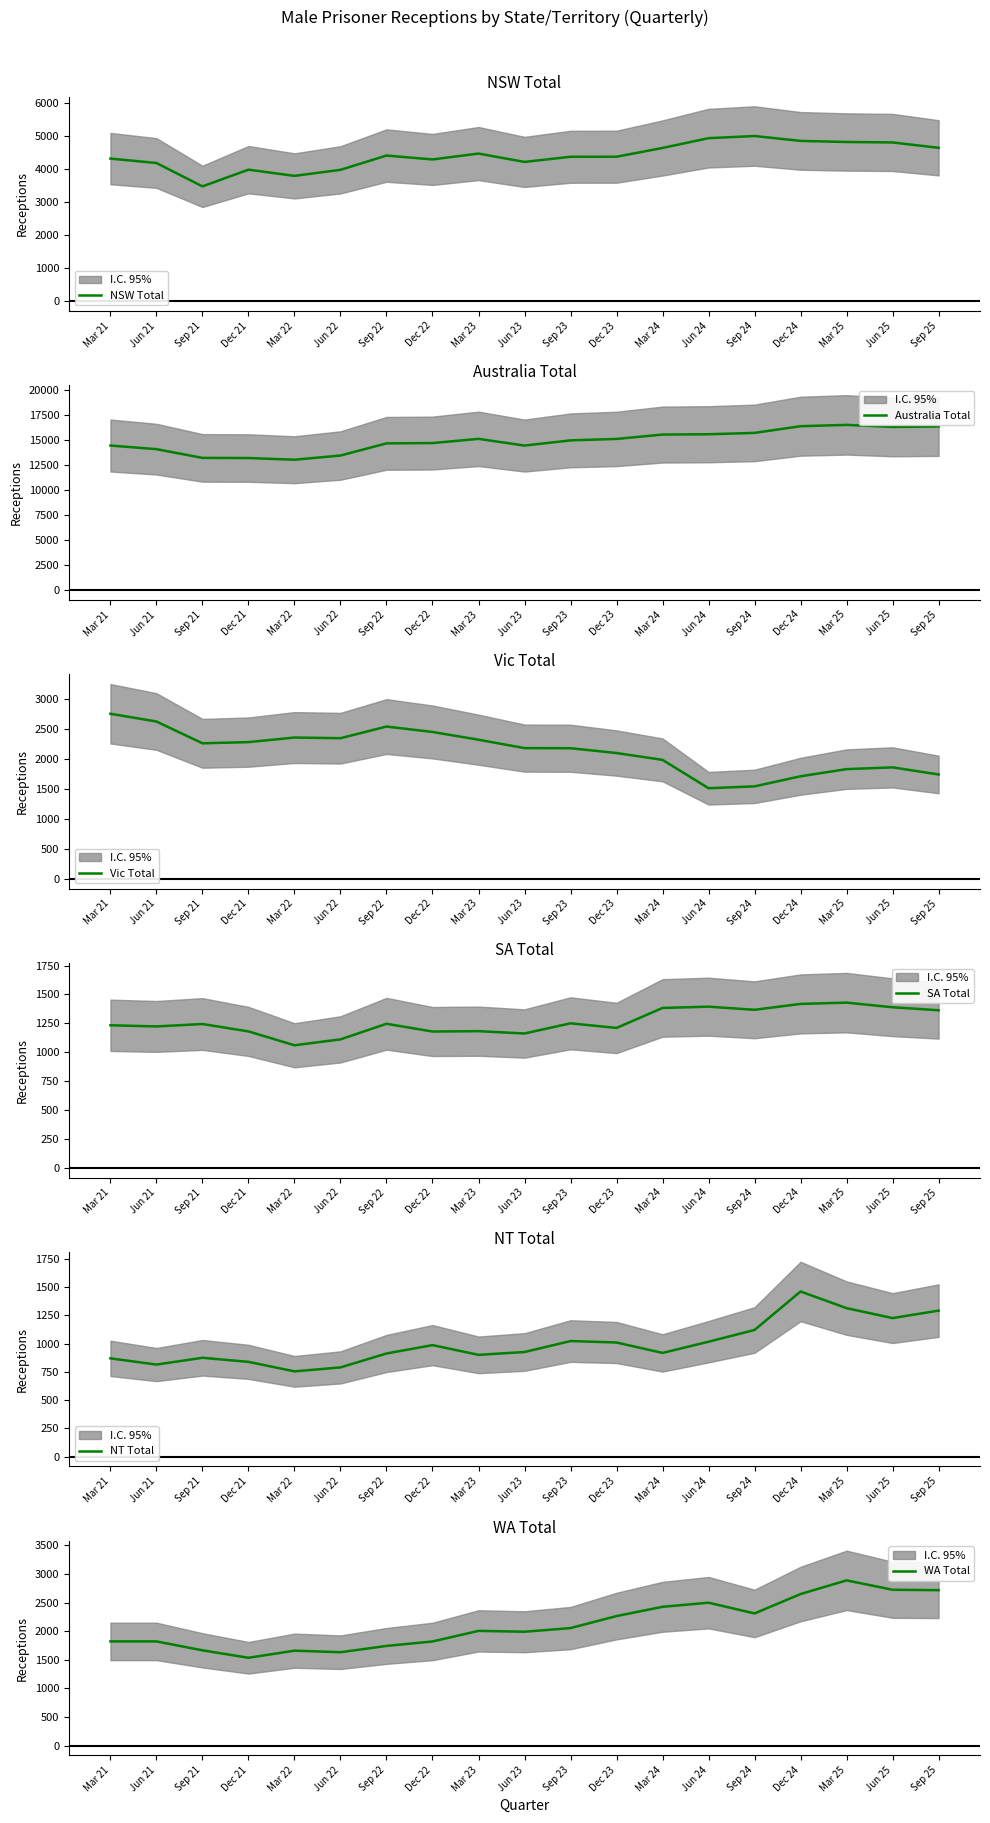

True or false: WA Total has more than 0 points higher than both neighbors.

True